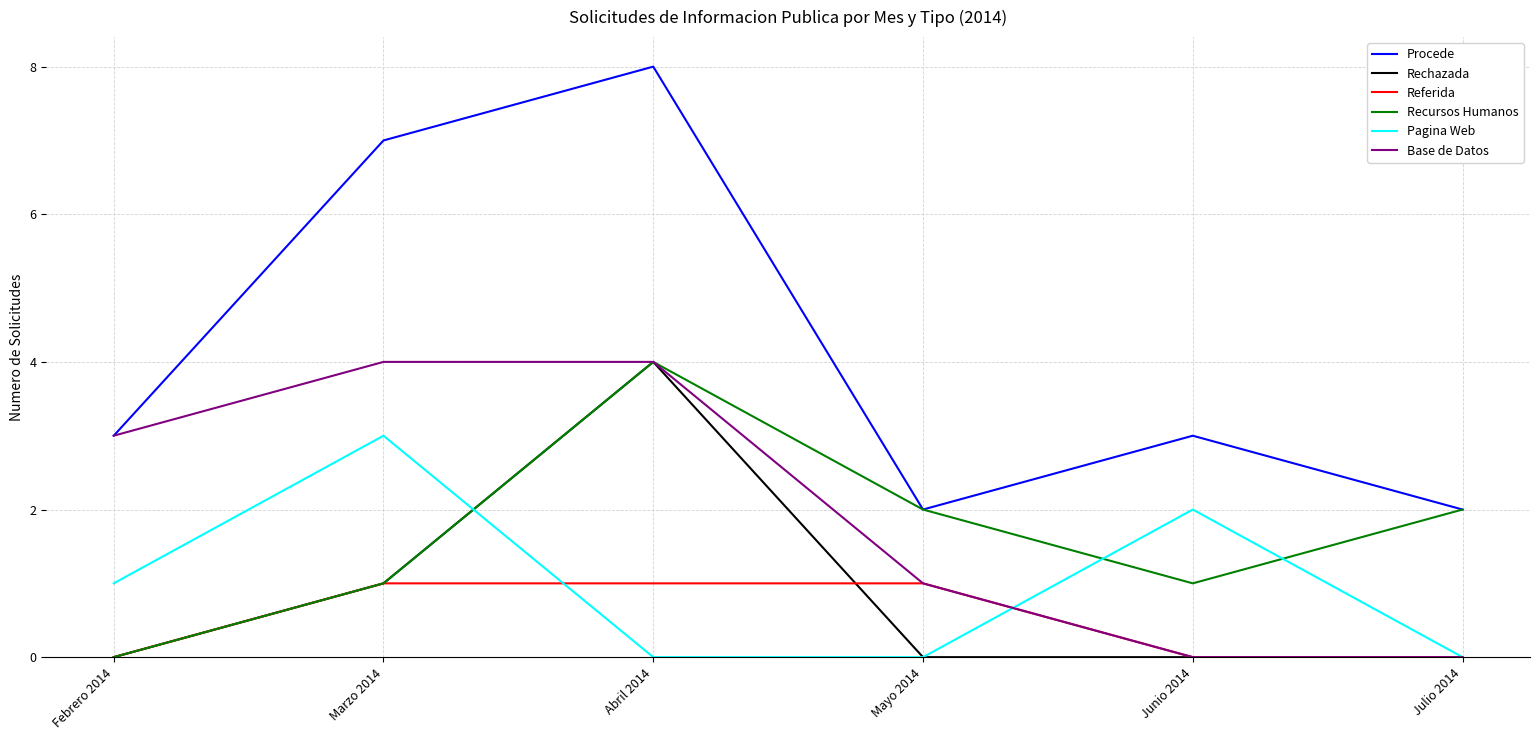

How many lines are shown in the chart?

6